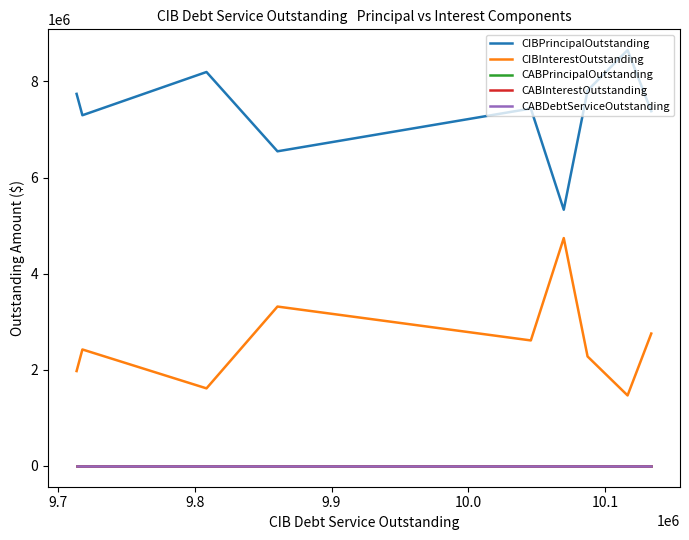

True or false: CABPrincipalOutstanding and CABDebtServiceOutstanding cross at least once.

False